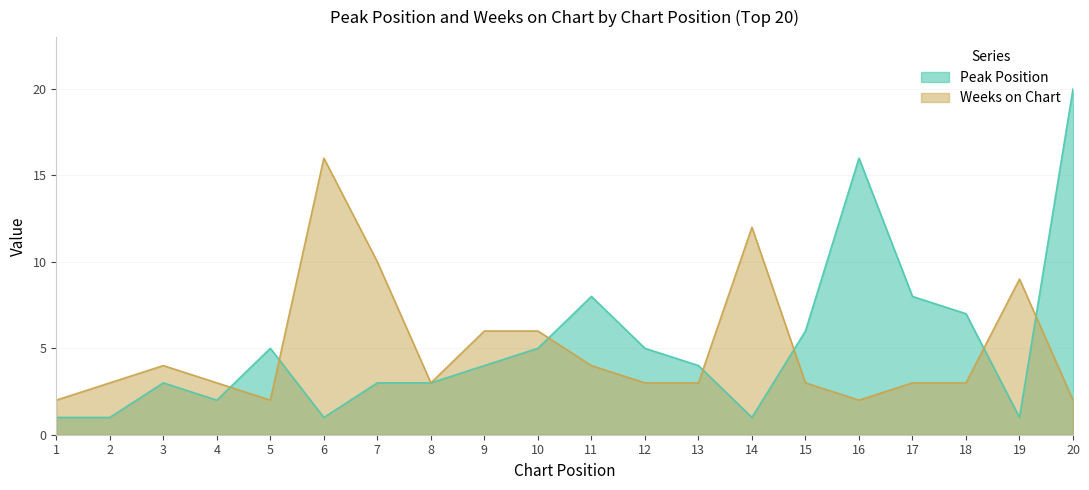

What is the total value across all series at 6?

17